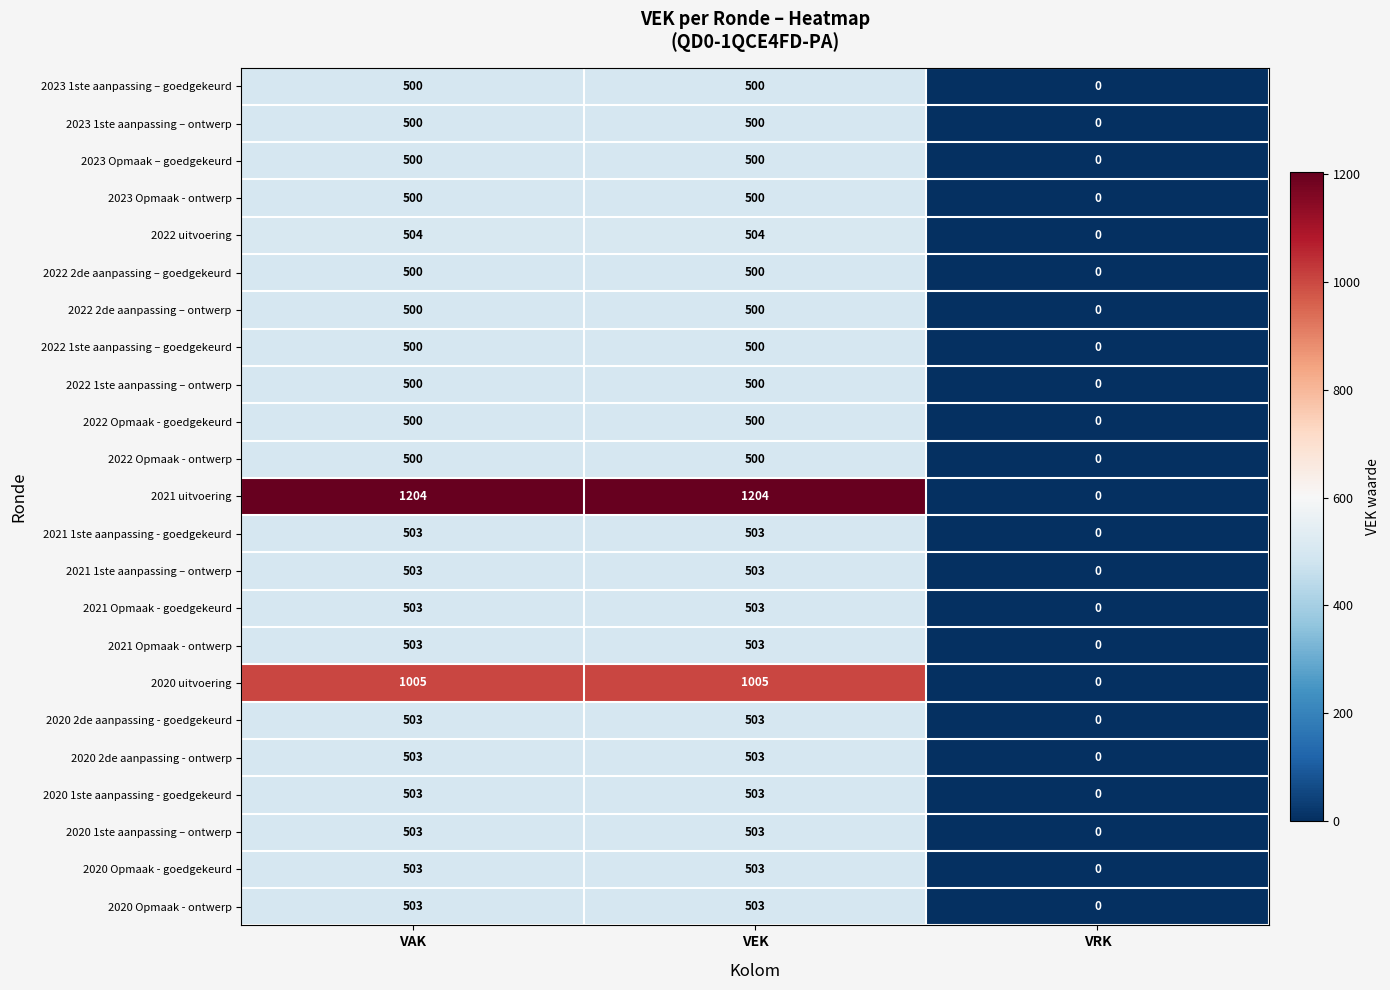

The value of 2022 Opmaak - ontwerp at VAK is 292. True or false?

False